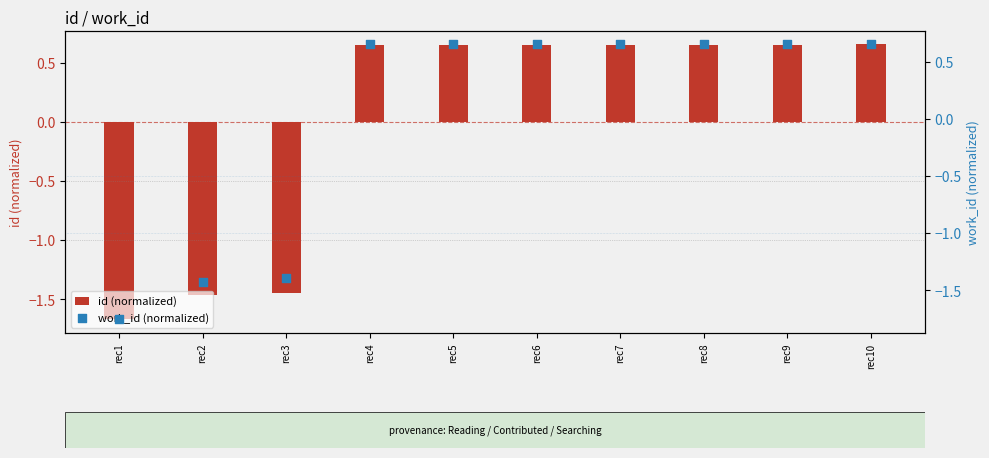

Is the value of id (normalized) at rec7 greater than the value of work_id (normalized) at rec7?

Yes